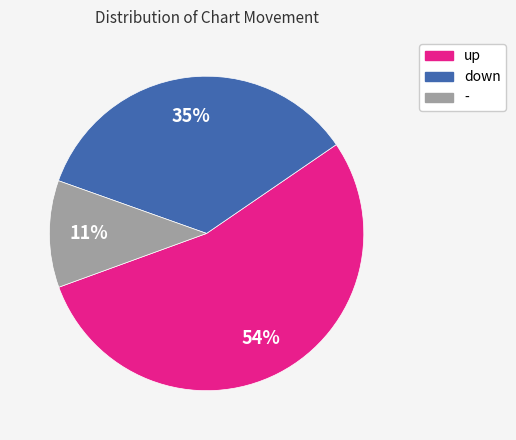

What is the majority slice?

up